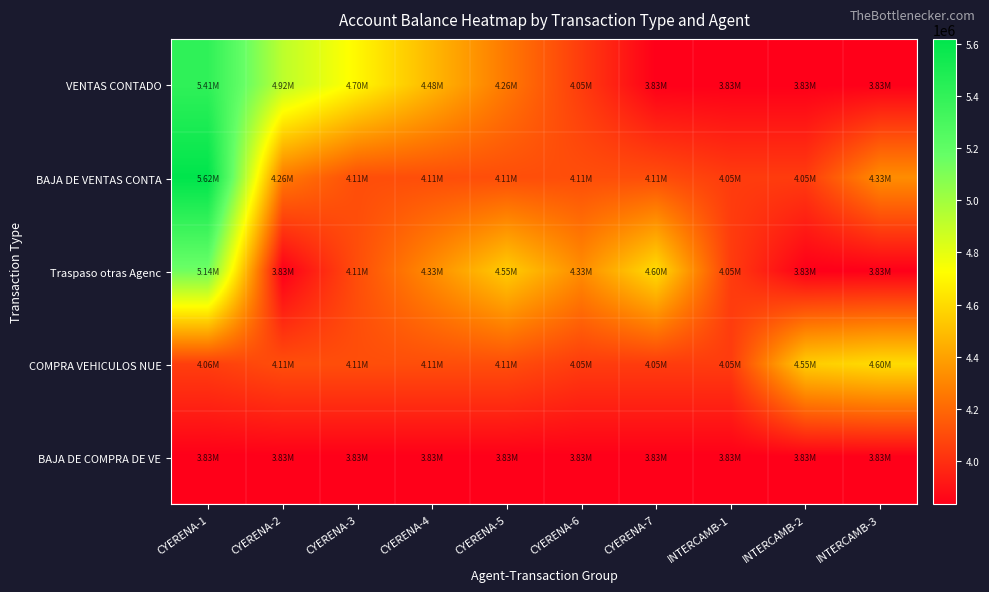

Reading right to left, what are all the values shown in this chart?

VENTAS CONTADO: INTERCAMB-3=3834627.9	INTERCAMB-2=3834627.9	INTERCAMB-1=3834627.9	CYERENA-7=3834627.9	CYERENA-6=4047020.5	CYERENA-5=4259413.1	CYERENA-4=4480023.3	CYERENA-3=4700633.5	CYERENA-2=4921243.8	CYERENA-1=5406574.3
BAJA DE VENTAS CONTA: INTERCAMB-3=4329821.4	INTERCAMB-2=4047020.5	INTERCAMB-1=4047375.0	CYERENA-7=4109921.2	CYERENA-6=4109921.2	CYERENA-5=4109921.2	CYERENA-4=4109921.2	CYERENA-3=4109921.2	CYERENA-2=4259413.1	CYERENA-1=5618145.4
Traspaso otras Agenc: INTERCAMB-3=3834627.9	INTERCAMB-2=3834627.9	INTERCAMB-1=4047020.5	CYERENA-7=4604759.2	CYERENA-6=4329821.4	CYERENA-5=4550077.2	CYERENA-4=4329821.4	CYERENA-3=4109565.7	CYERENA-2=3834627.9	CYERENA-1=5141854.0
COMPRA VEHICULOS NUE: INTERCAMB-3=4604759.2	INTERCAMB-2=4550077.2	INTERCAMB-1=4047020.5	CYERENA-7=4047376.0	CYERENA-6=4047375.0	CYERENA-5=4109921.2	CYERENA-4=4109921.2	CYERENA-3=4109921.2	CYERENA-2=4109920.2	CYERENA-1=4055238.9
BAJA DE COMPRA DE VE: INTERCAMB-3=3834627.9	INTERCAMB-2=3834627.9	INTERCAMB-1=3834627.9	CYERENA-7=3834627.9	CYERENA-6=3834627.9	CYERENA-5=3834627.9	CYERENA-4=3834627.9	CYERENA-3=3834627.9	CYERENA-2=3834627.9	CYERENA-1=3834627.9